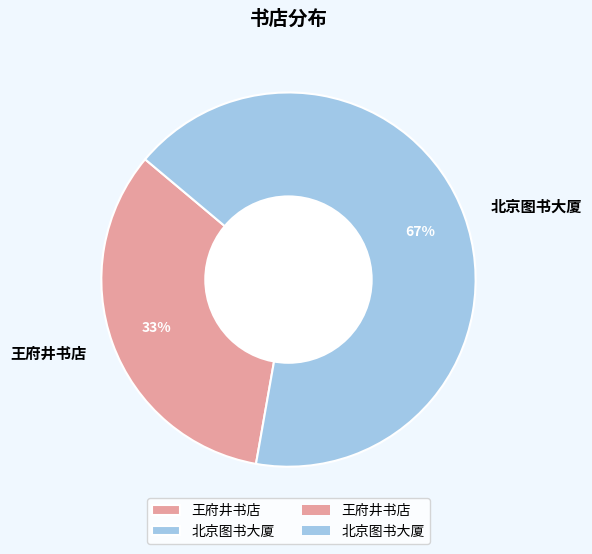

Does any single category account for the majority?

Yes